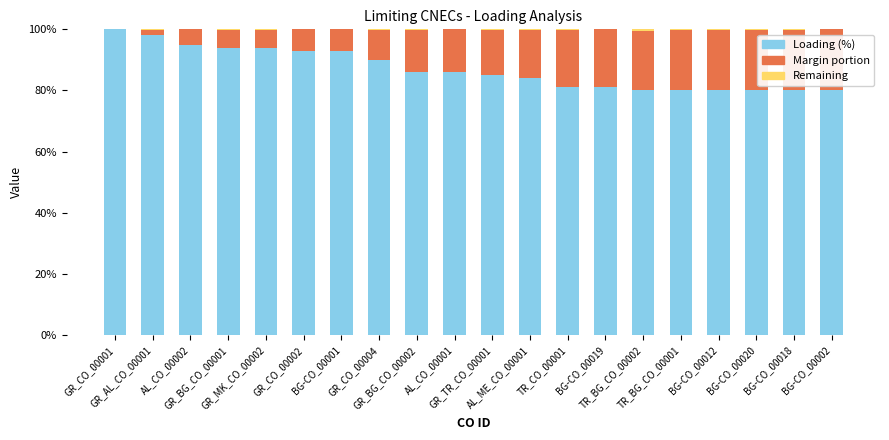

What is the maximum value for Loading (%)?

100.0